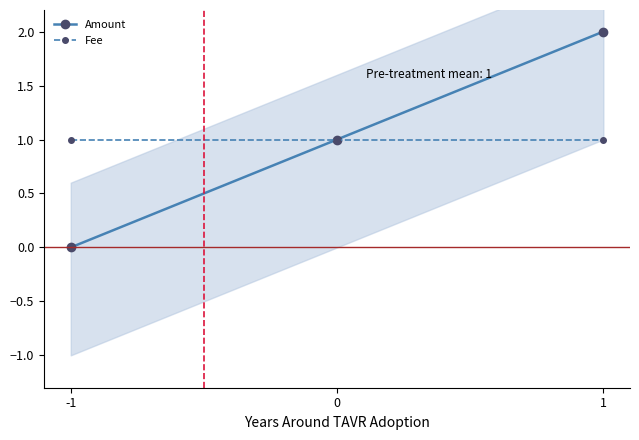

Rank the series at 1 from lowest to highest value.

Fee, Amount